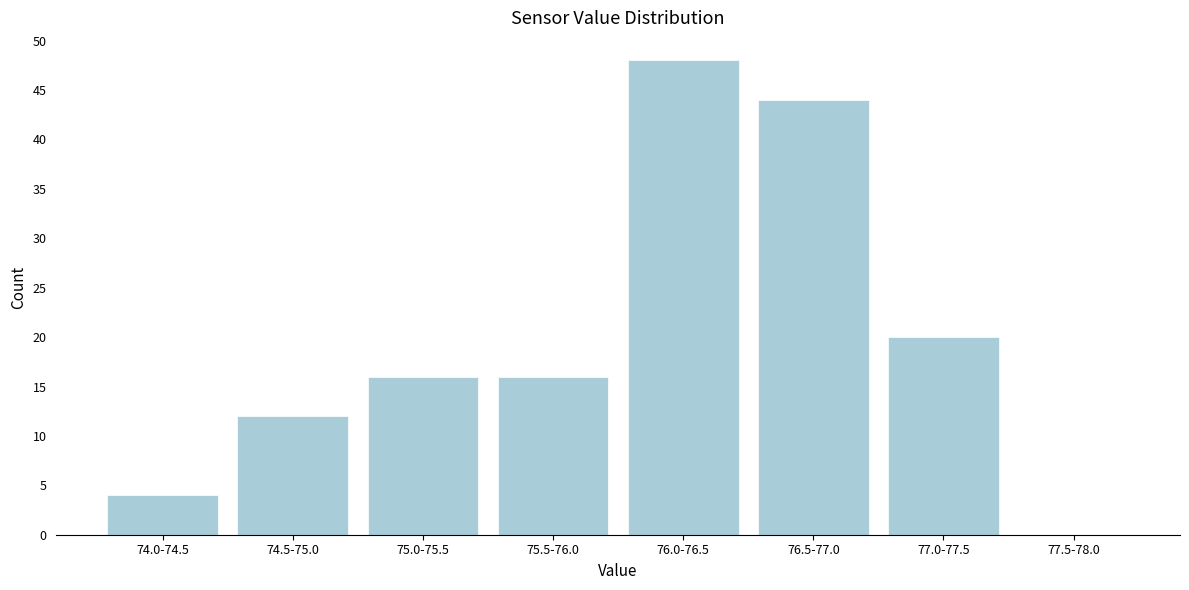

Reading left to right, extract all data points from this chart.

74.0-74.5=4	74.5-75.0=12	75.0-75.5=16	75.5-76.0=16	76.0-76.5=48	76.5-77.0=44	77.0-77.5=20	77.5-78.0=0